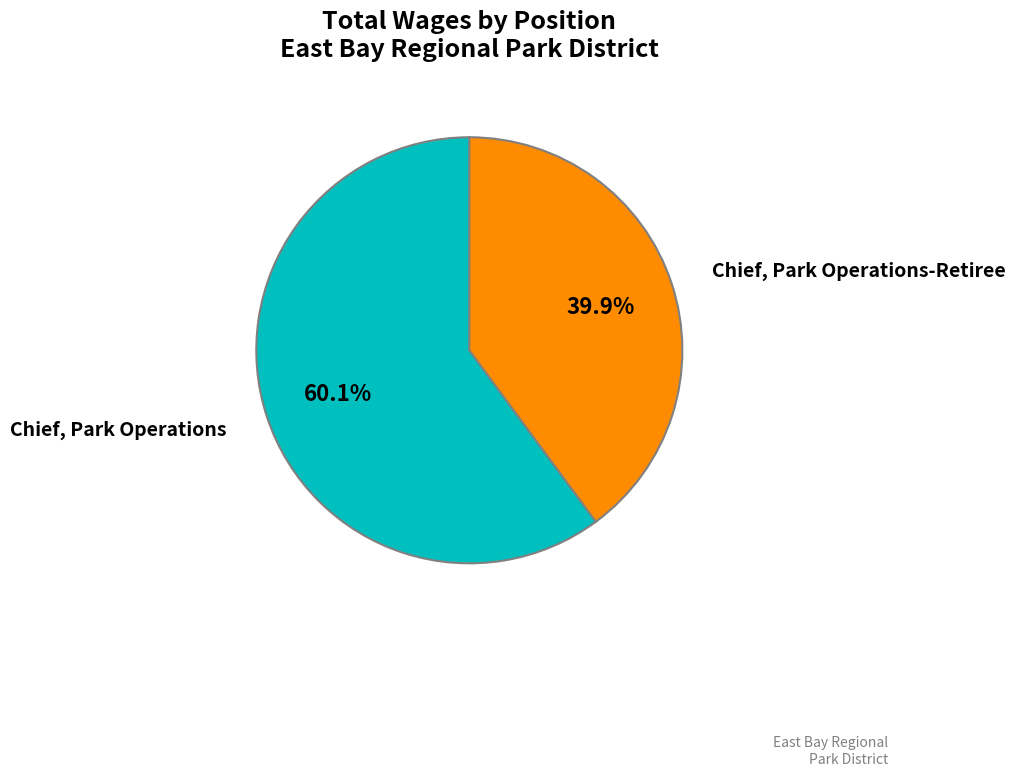

Is there any slice that represents more than half of the pie?

Yes